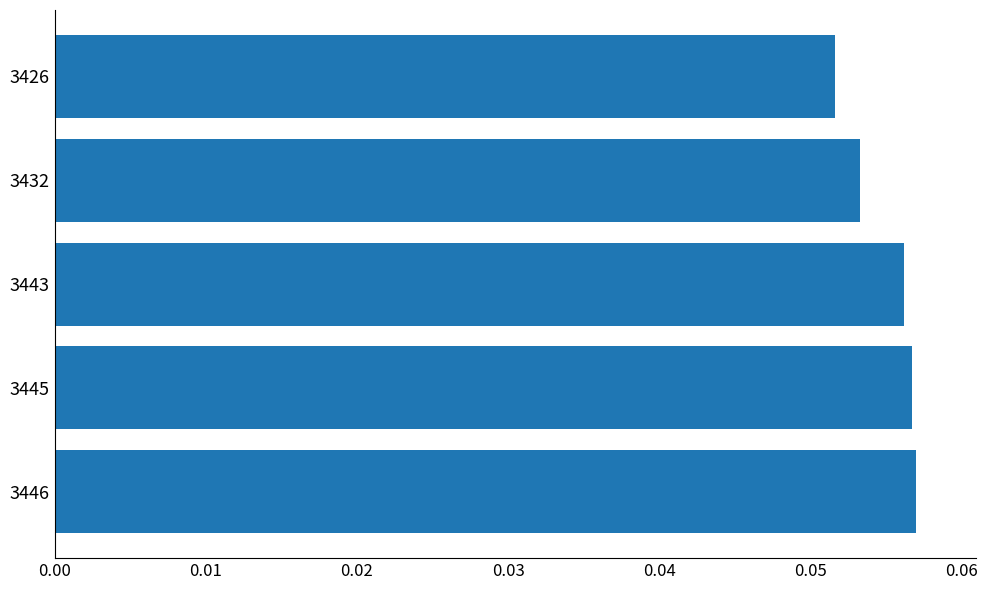

The chart shows a value of 0.0 at 3446. True or false?

False